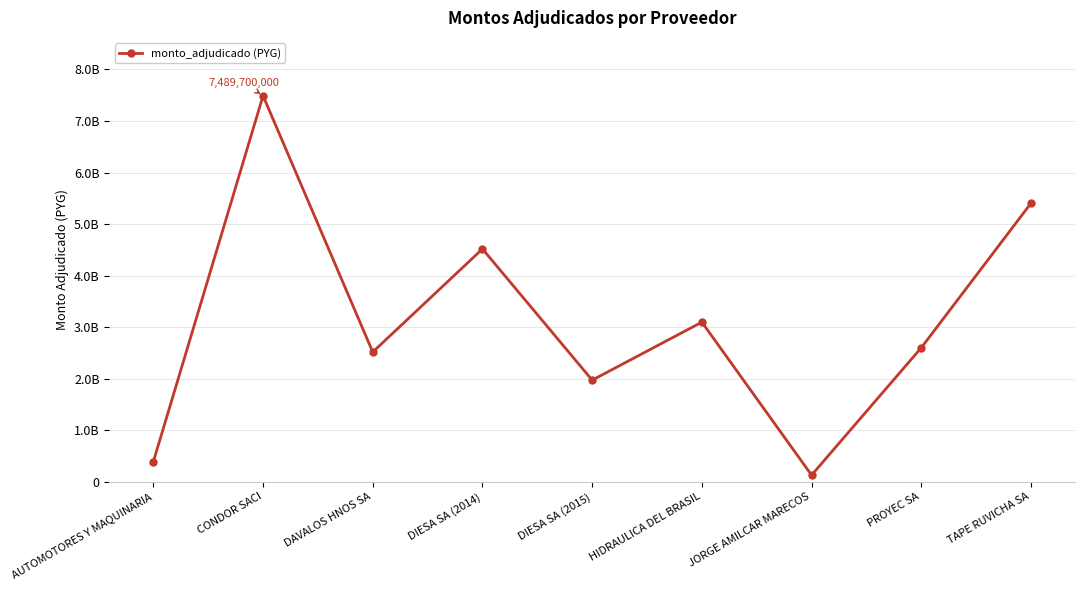

Rank the categories by value from lowest to highest.

JORGE AMILCAR MARECOS, AUTOMOTORES Y MAQUINARIA, DIESA SA (2015), DAVALOS HNOS SA, PROYEC SA, HIDRAULICA DEL BRASIL, DIESA SA (2014), TAPE RUVICHA SA, CONDOR SACI